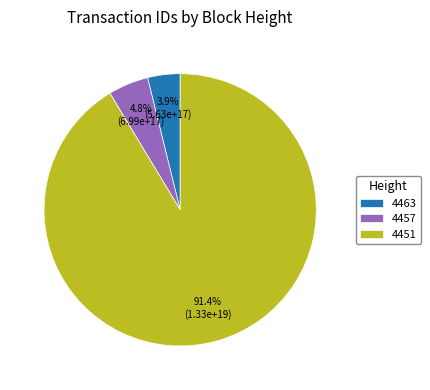

Rank the categories by value from highest to lowest.

4451, 4457, 4463